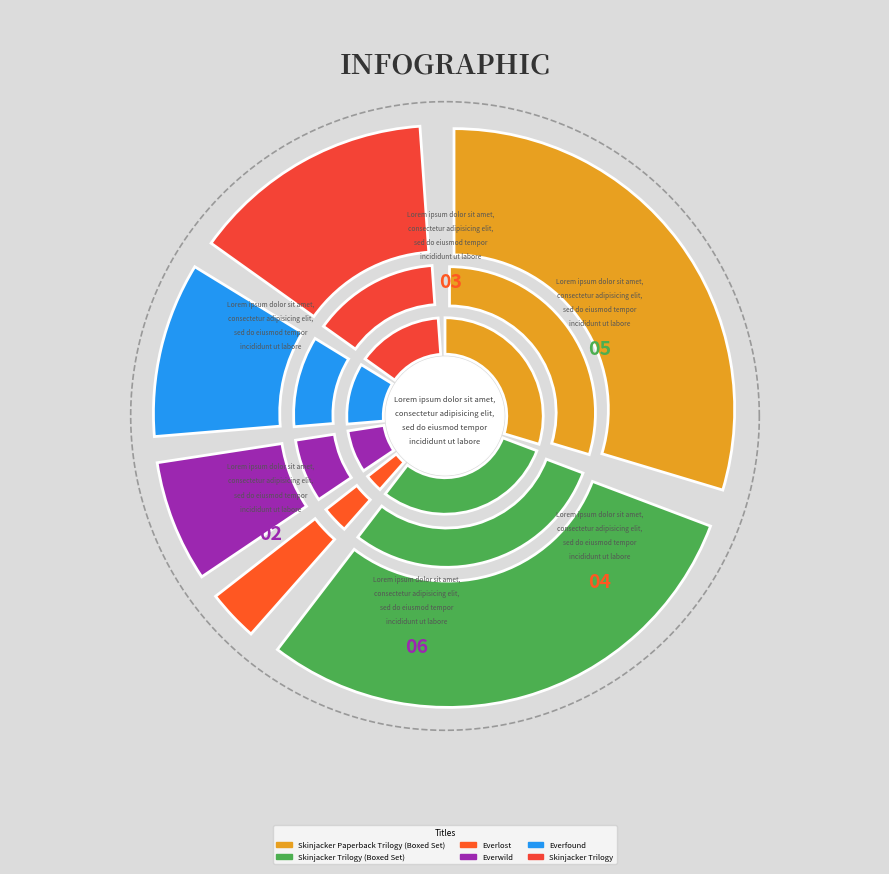

The Everlost slice represents 4% of the pie. True or false?

True